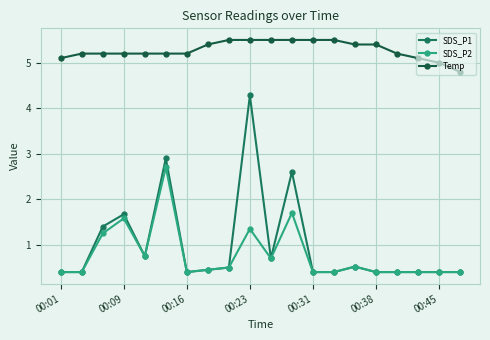

Which series has the largest total across all categories?

Temp